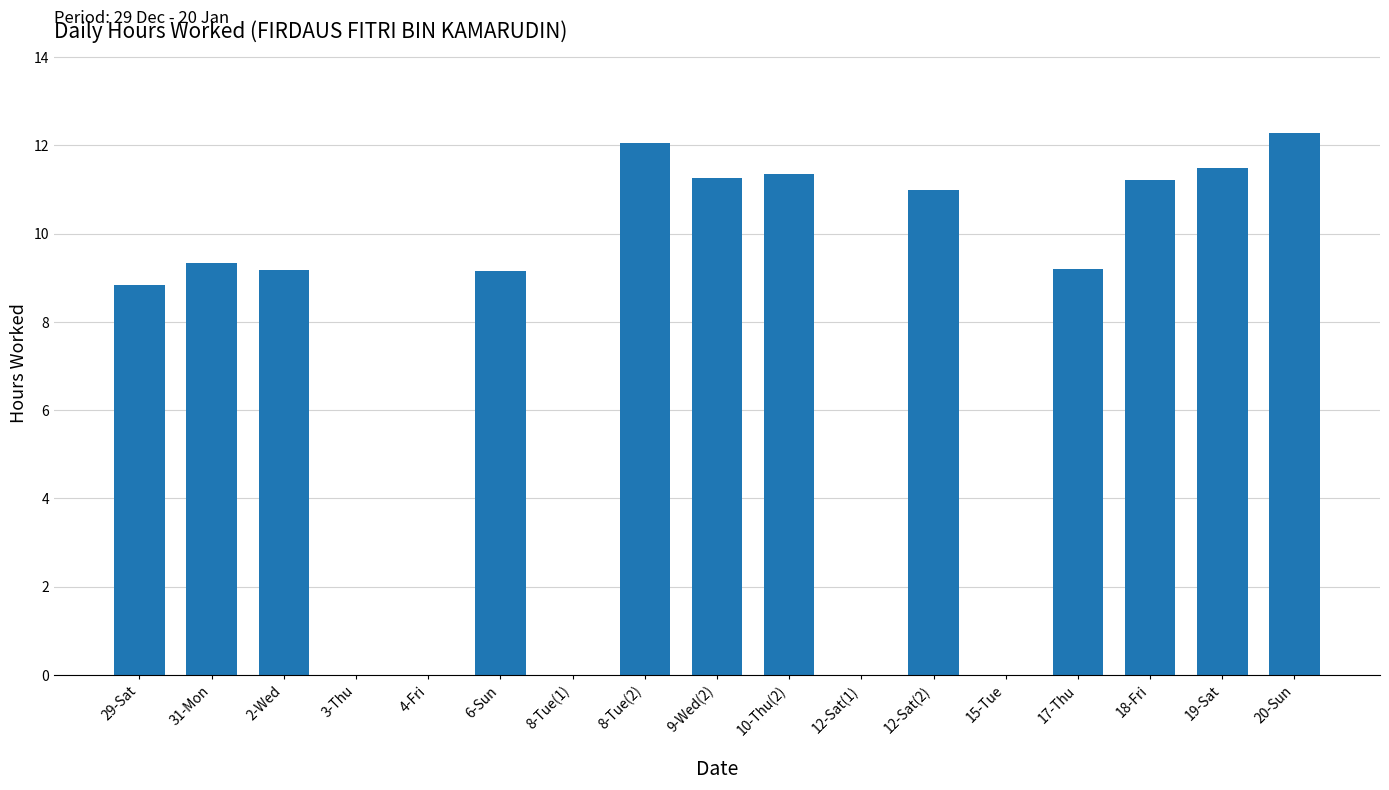

How many series are shown in this chart?

1